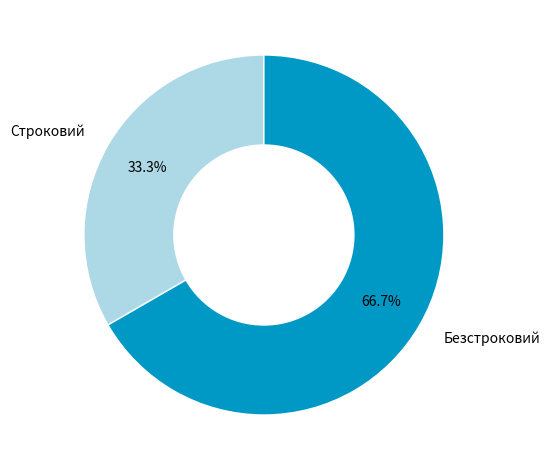

To the nearest percent, what portion does Безстроковий represent?

67%